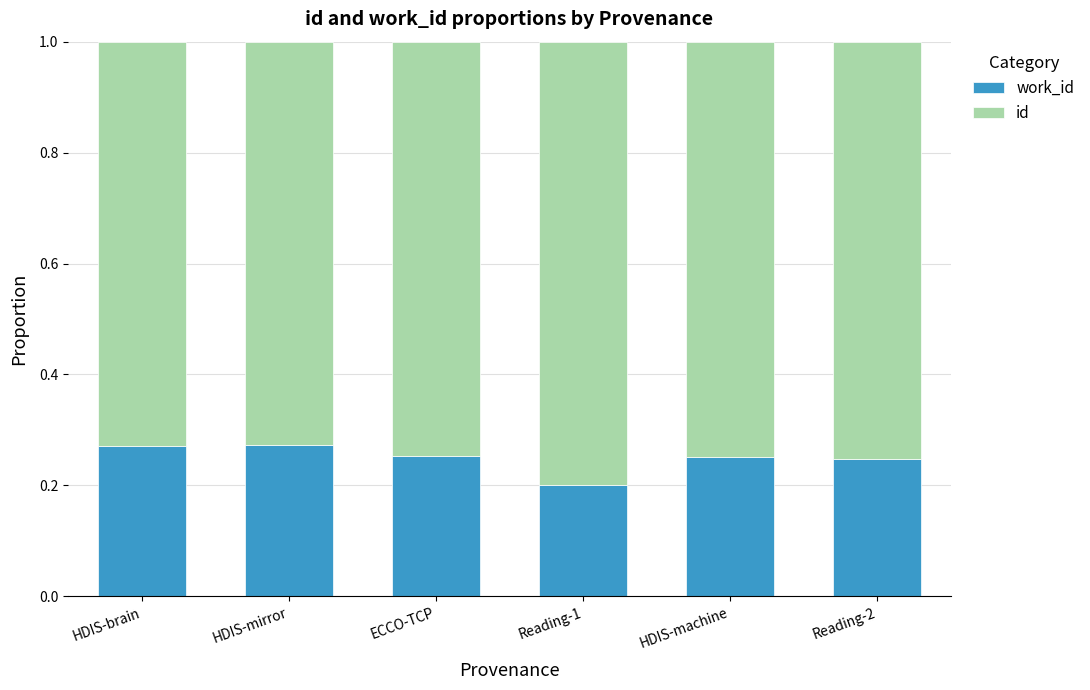

What is the total value across all series at HDIS-mirror?

1.0